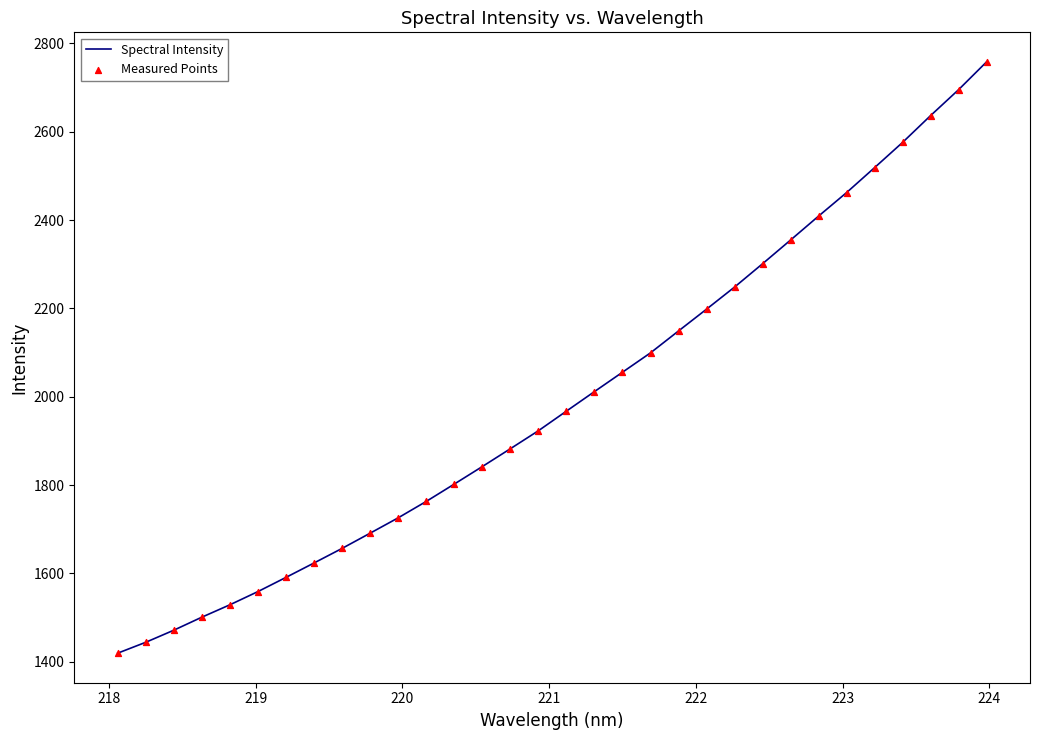

What is the greatest value displayed?

2758.1